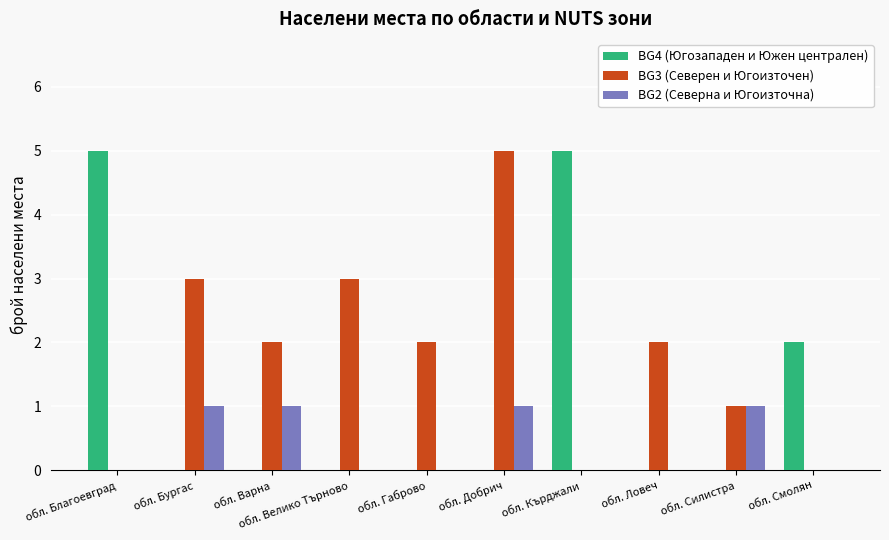

What is the sum of all BG4 (Югозападен и Южен централен) values?

12